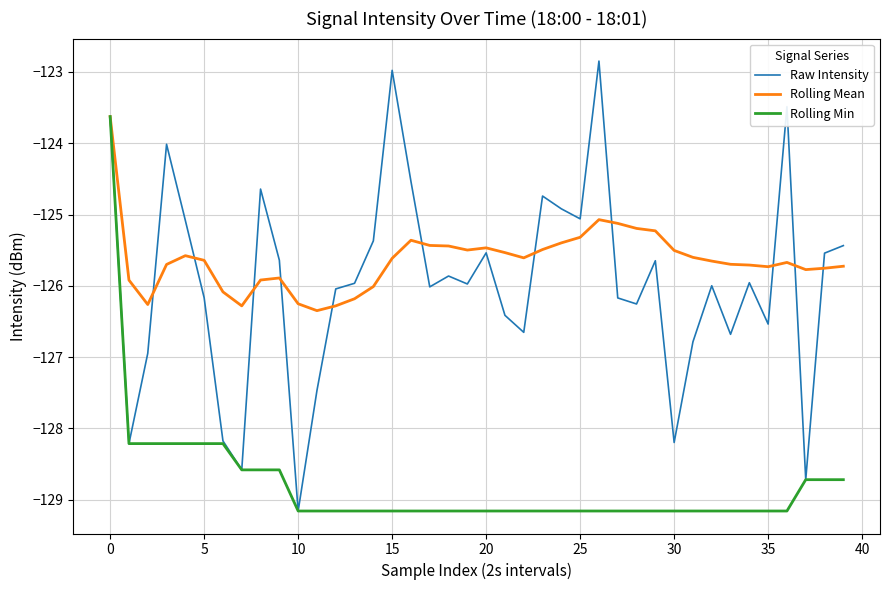

What is the minimum value shown in the chart?

-129.2